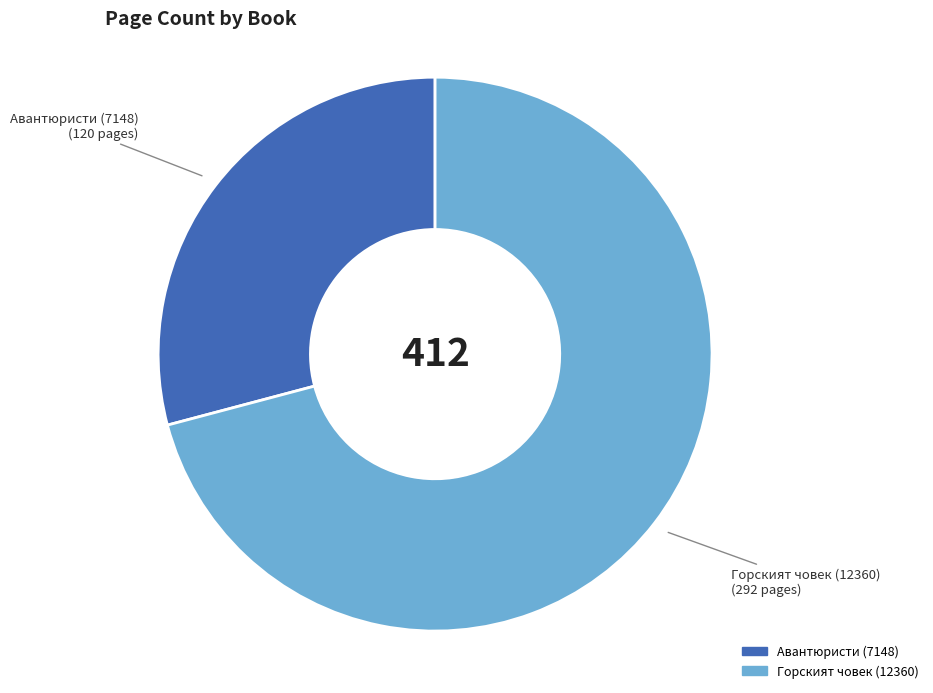

Rank the categories by value from lowest to highest.

Авантюристи (7148), Горският човек (12360)